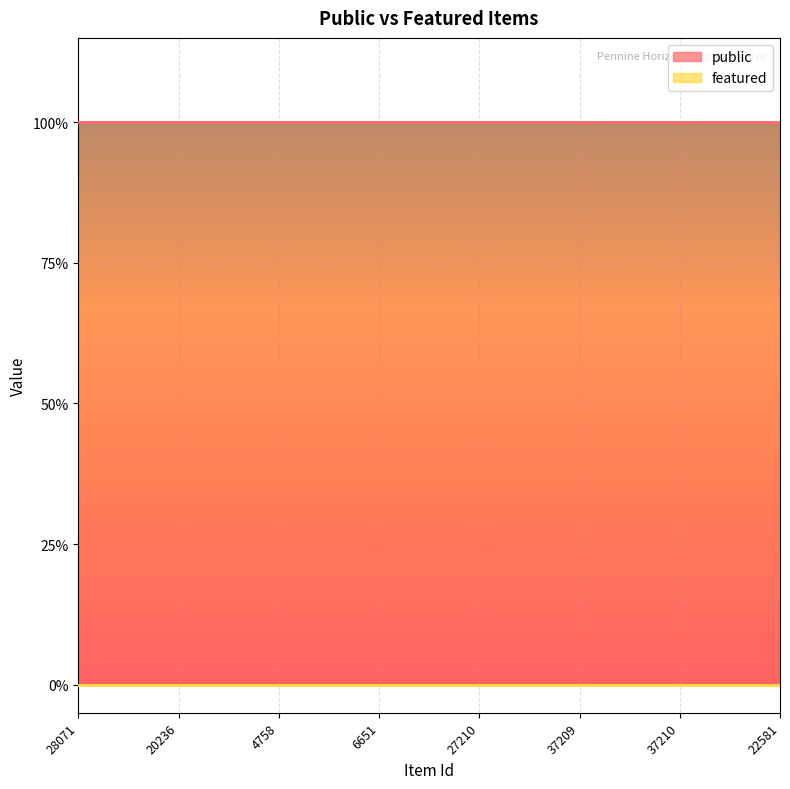

Reading right to left, what are all the values shown in this chart?

public: 1	1	1	1	1	1	1	1
featured: 0	0	0	0	0	0	0	0